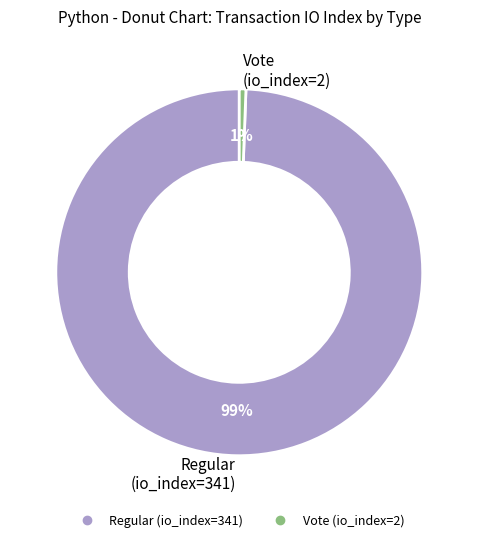

The Vote (io_index=2) slice represents 11% of the pie. True or false?

False